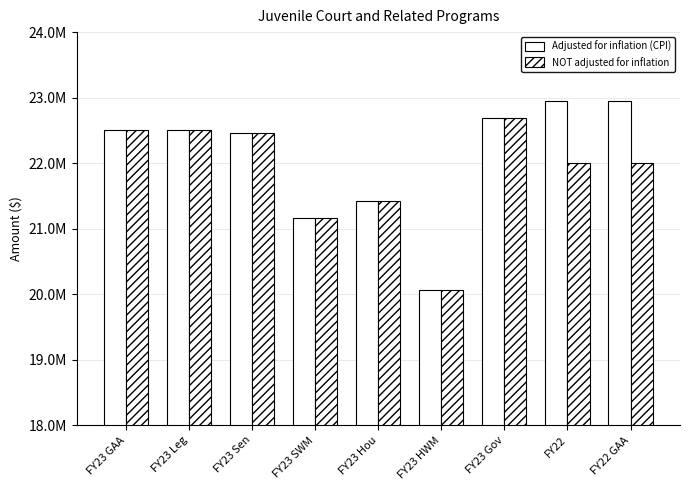

Does the chart contain stacked bars?

No